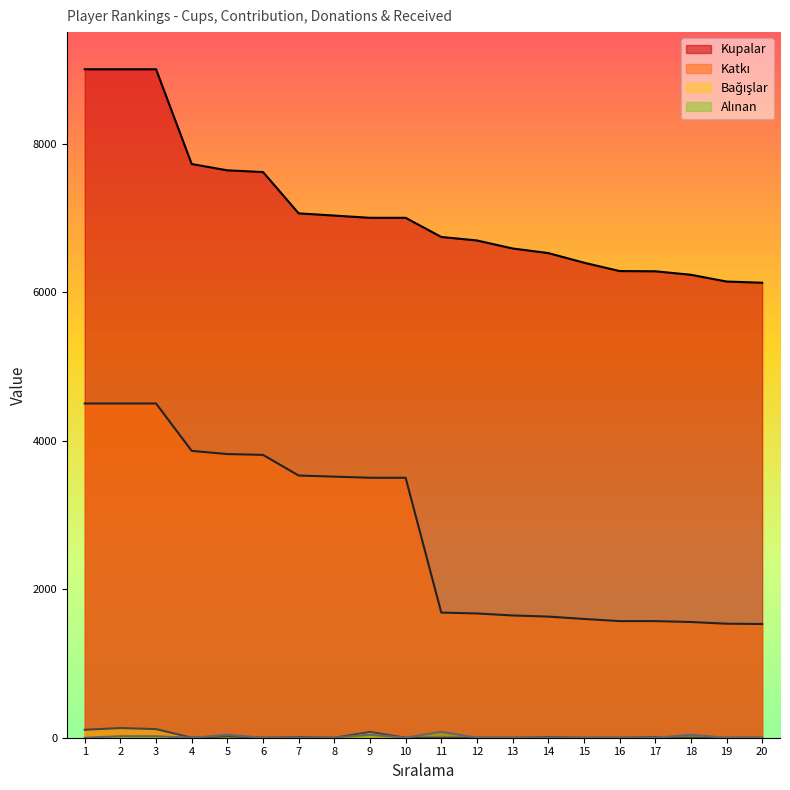

At how many categories does at least one series exceed 3319?

20